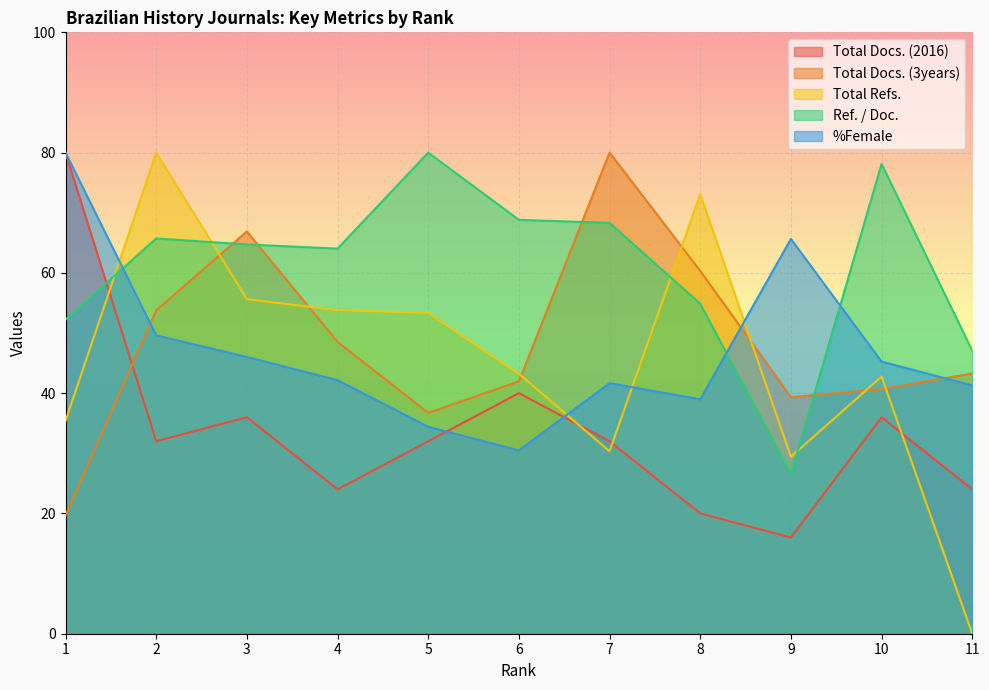

Which series has the largest total across all categories?

Ref. / Doc.